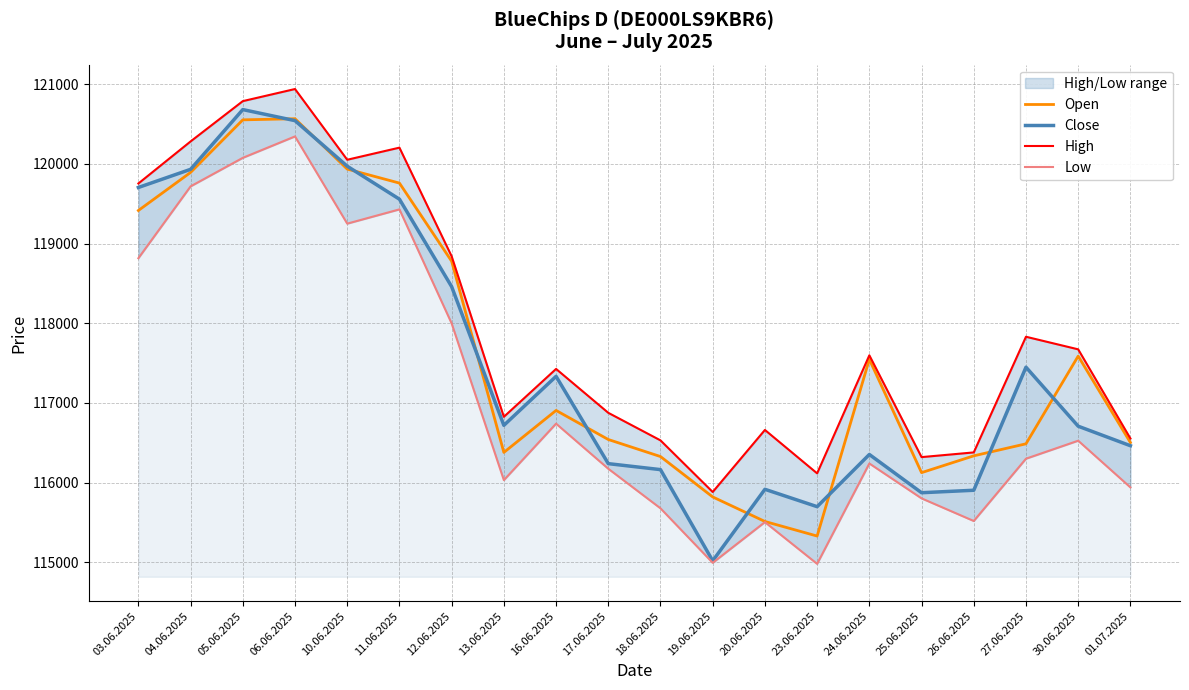

Is this an area chart (filled region under the line)?

No